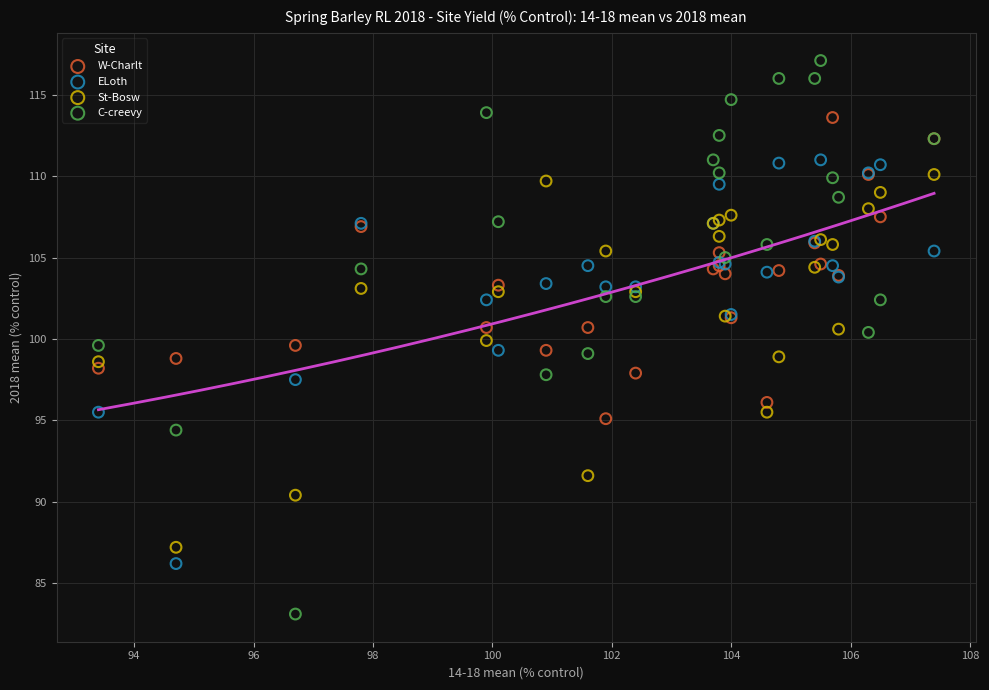

Which series has the largest Y range (max minus min)?

C-creevy